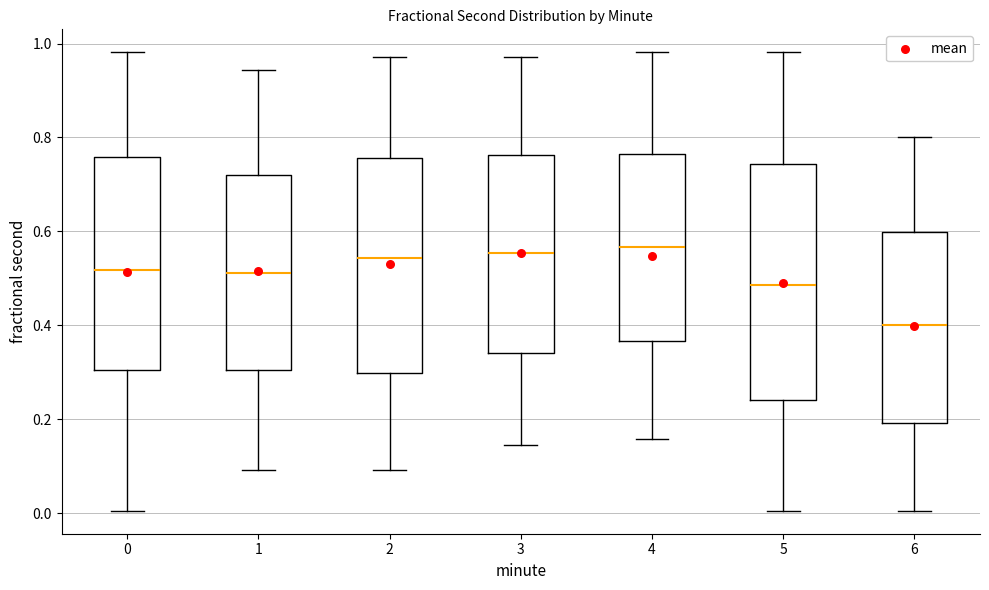

Reading left to right, read every box against the y-axis: the position of its median line, the range the box covers, and the ends of its whiskers. The values are not printed on the chart, so give them approximately, as read against the axis.

0: median 0.52, box 0.30 to 0.76, whiskers 0.00 to 0.98
1: median 0.52, box 0.30 to 0.72, whiskers 0.10 to 0.94
2: median 0.54, box 0.30 to 0.76, whiskers 0.10 to 0.98
3: median 0.56, box 0.34 to 0.76, whiskers 0.14 to 0.98
4: median 0.56, box 0.36 to 0.76, whiskers 0.16 to 0.98
5: median 0.48, box 0.24 to 0.74, whiskers 0.00 to 0.98
6: median 0.40, box 0.20 to 0.60, whiskers 0.00 to 0.80